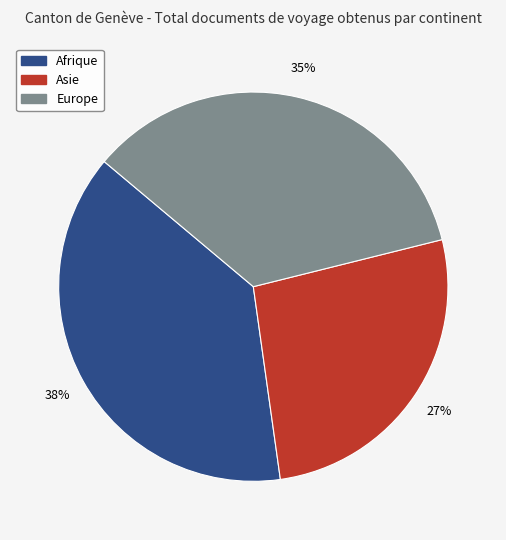

To the nearest percent, what is the average slice percentage?

33%